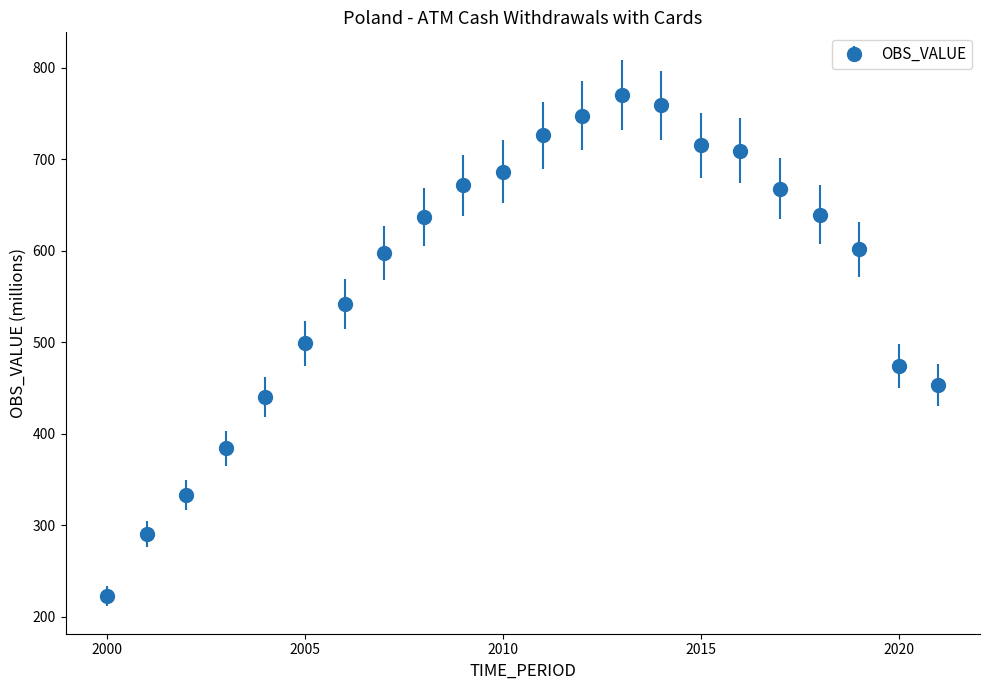

What is the value of the 10th point from the left?

671.6